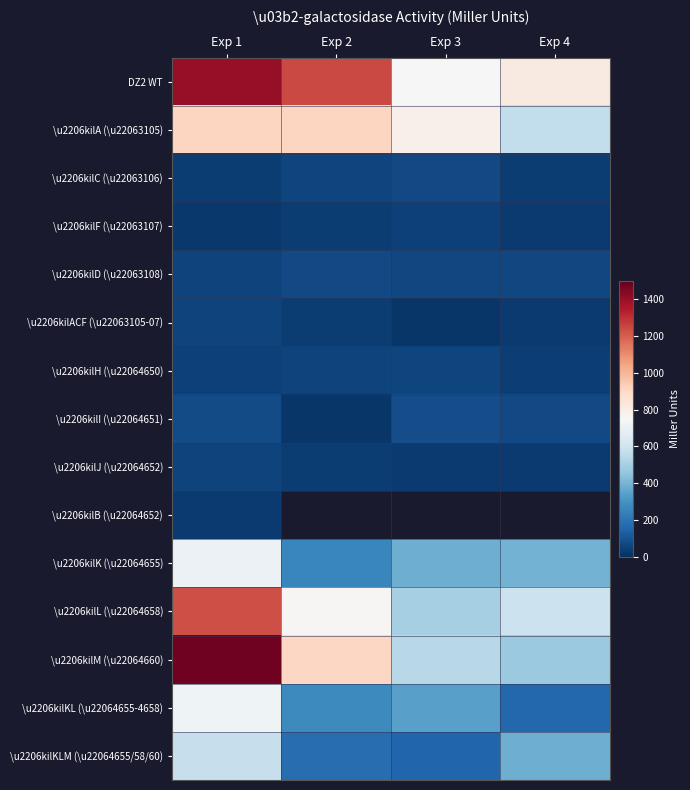

What is the greatest value displayed?

1478.5